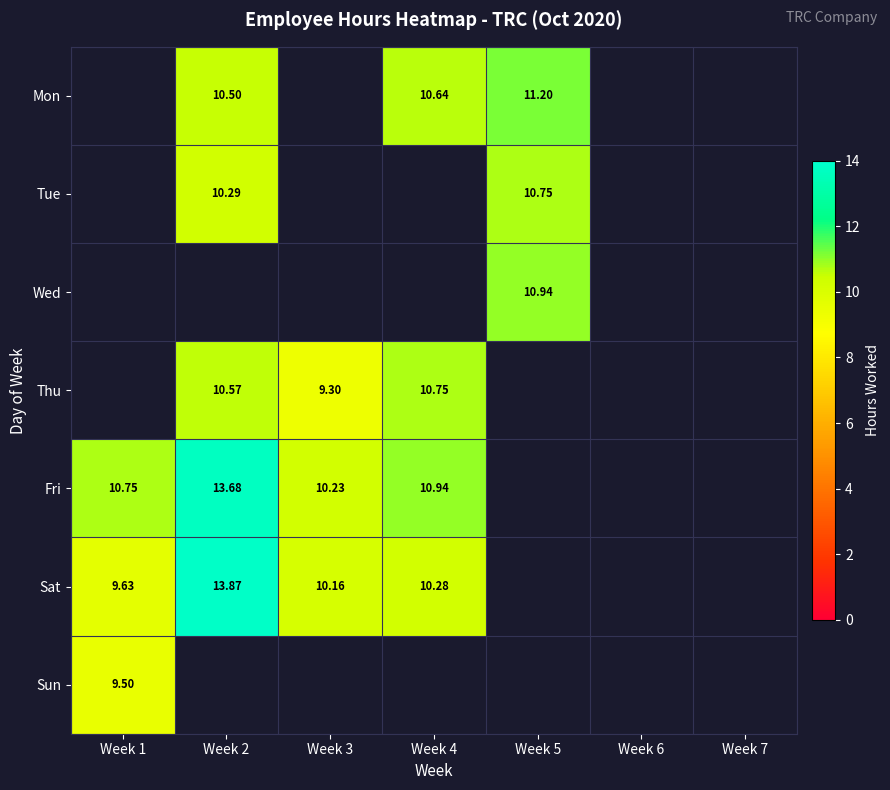

Is the value of Sun at Week 1 greater than the value of Fri at Week 2?

No